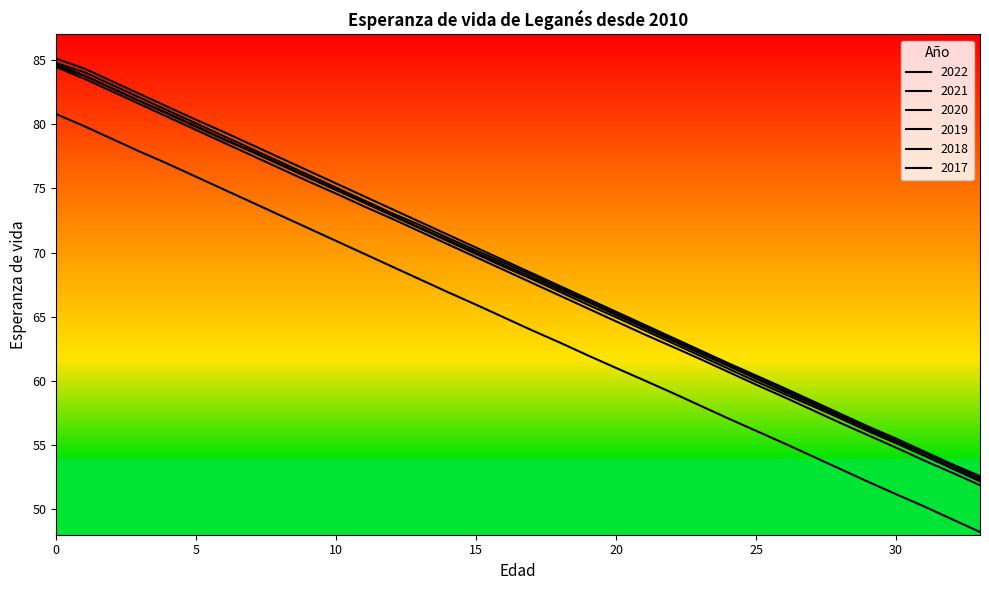

How many lines are shown in the chart?

6